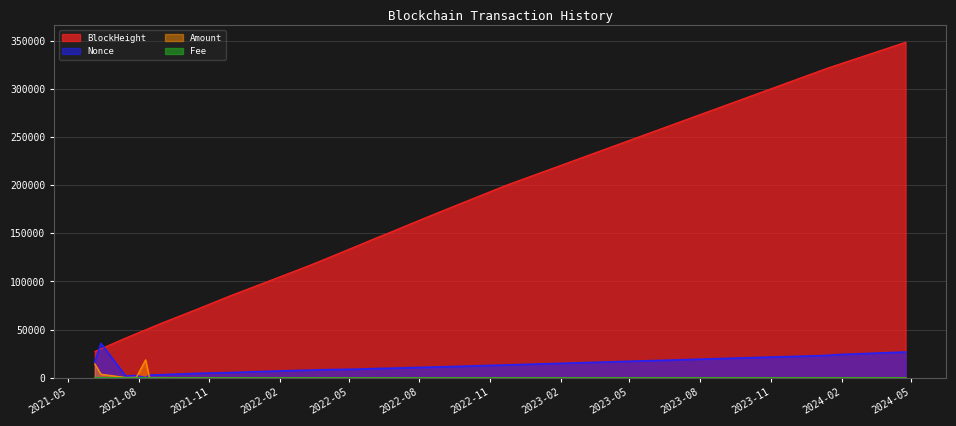

What position from the right is 2021-08-15?

18